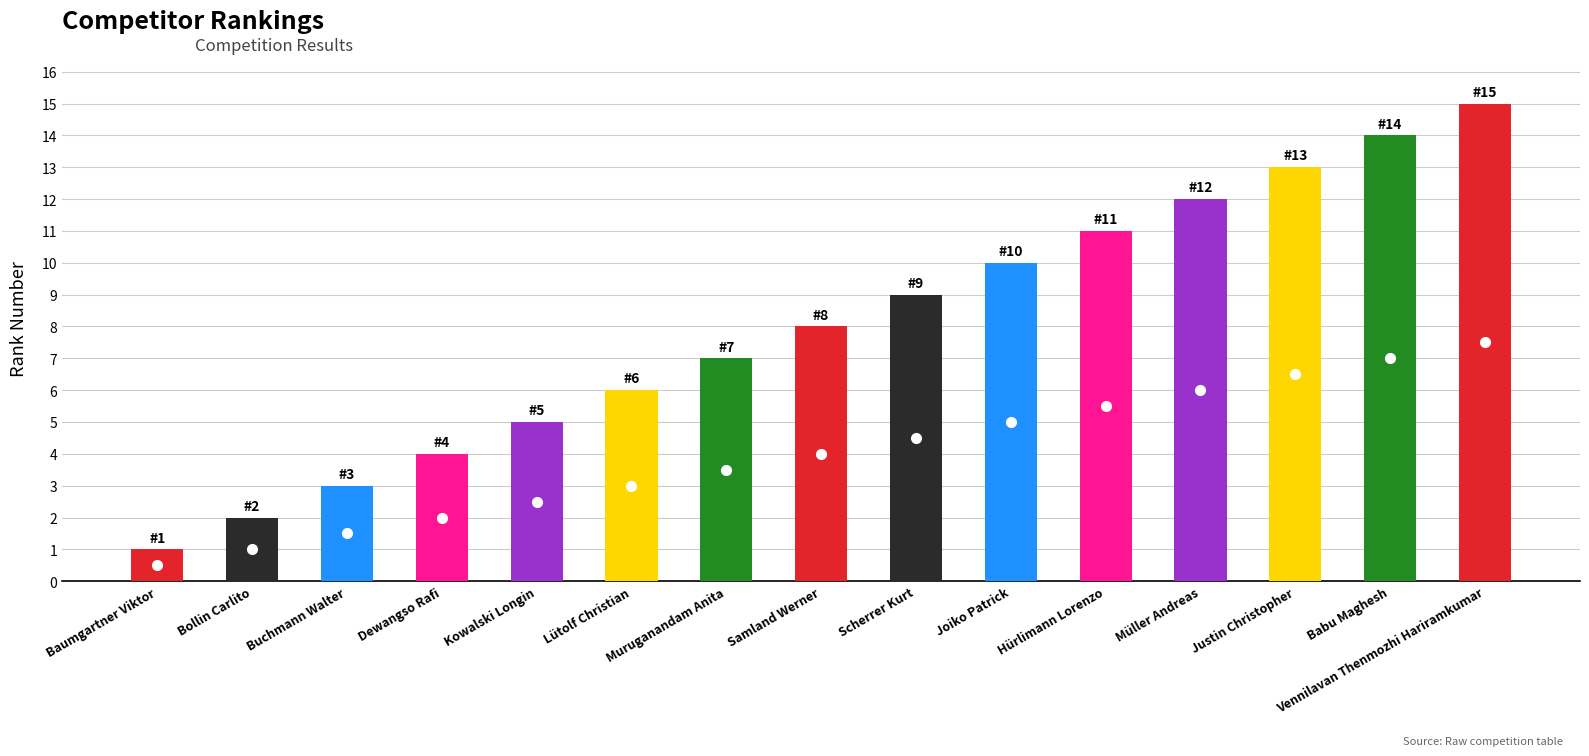

Read the value at Vennilavan Thenmozhi Hariramkumar.

15